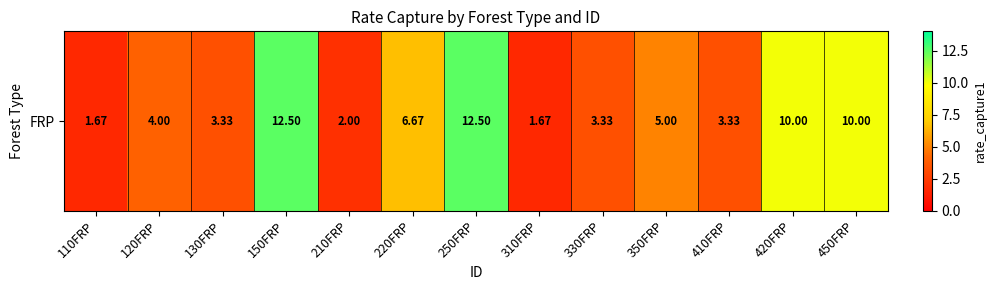

Rank the categories by value from highest to lowest.

150FRP, 250FRP, 420FRP, 450FRP, 220FRP, 350FRP, 120FRP, 130FRP, 330FRP, 410FRP, 210FRP, 110FRP, 310FRP